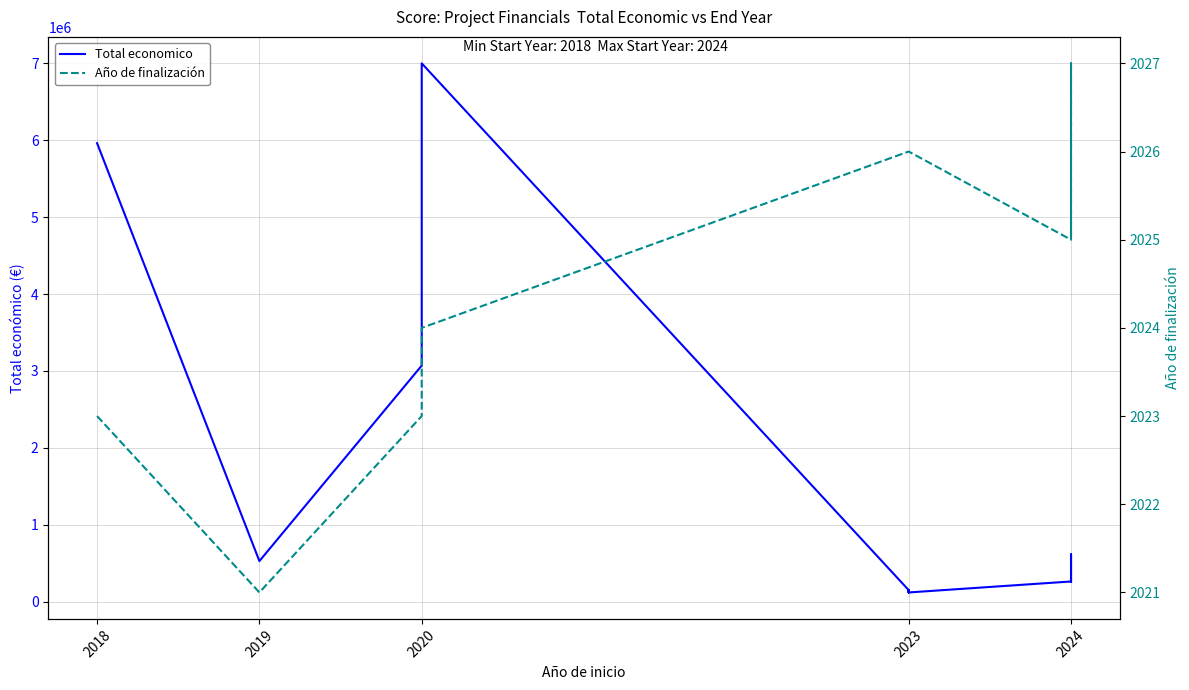

How many lines are shown in the chart?

2